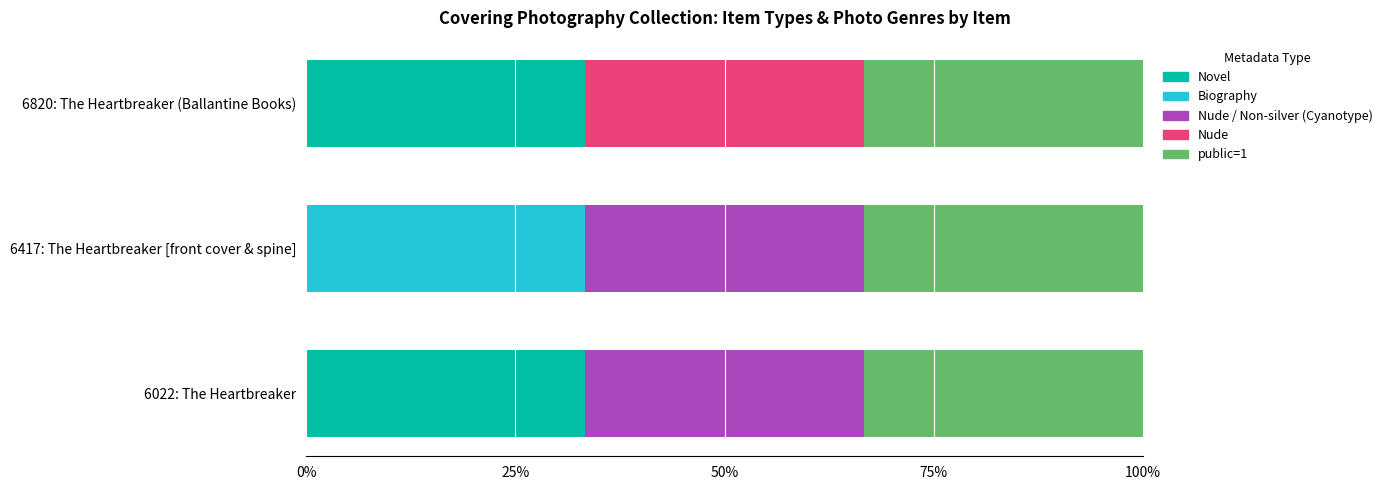

What is the total value across all series at 6022: The Heartbreaker?

100.0